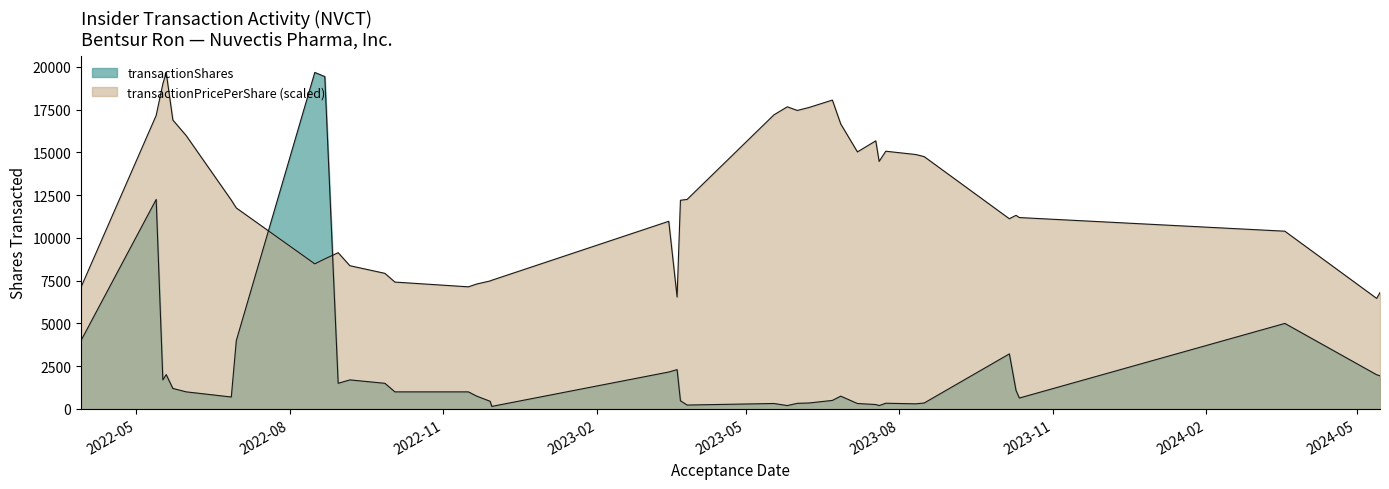

At which label does transactionPricePerShare reach its peak?

2022-05-19